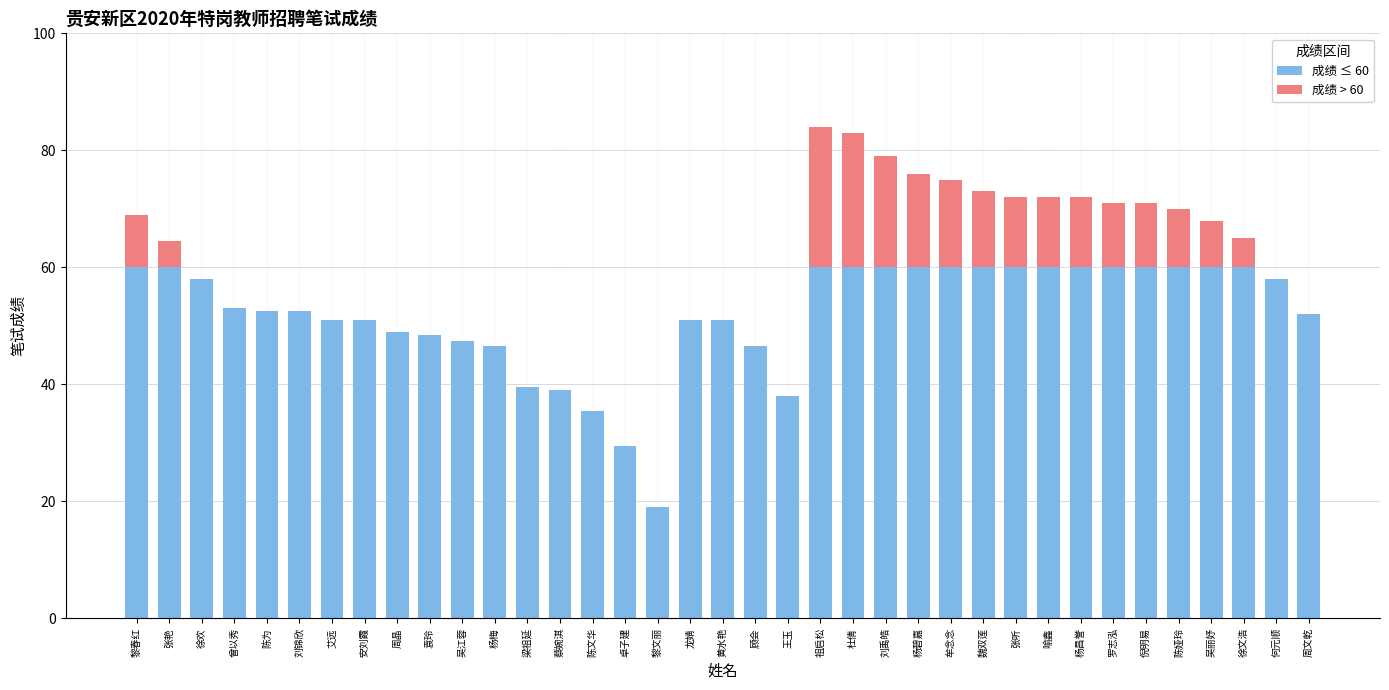

Does the chart contain stacked bars?

Yes